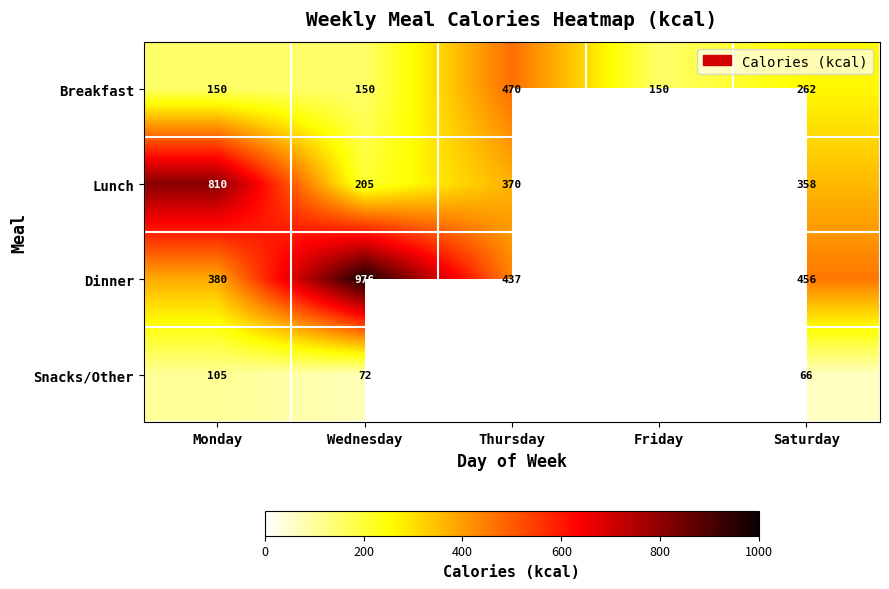

What is the minimum value shown in the chart?

66.0